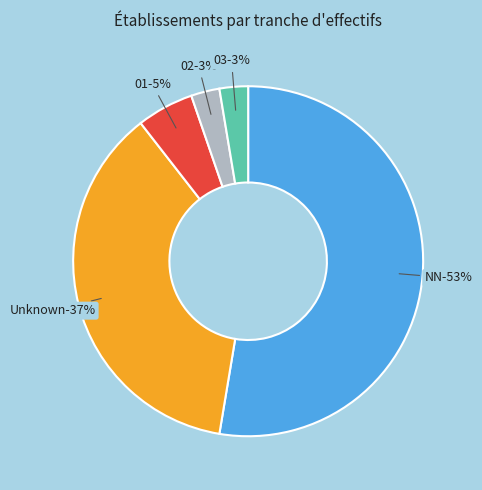

True or false:  accounts for 37% of the total.

True